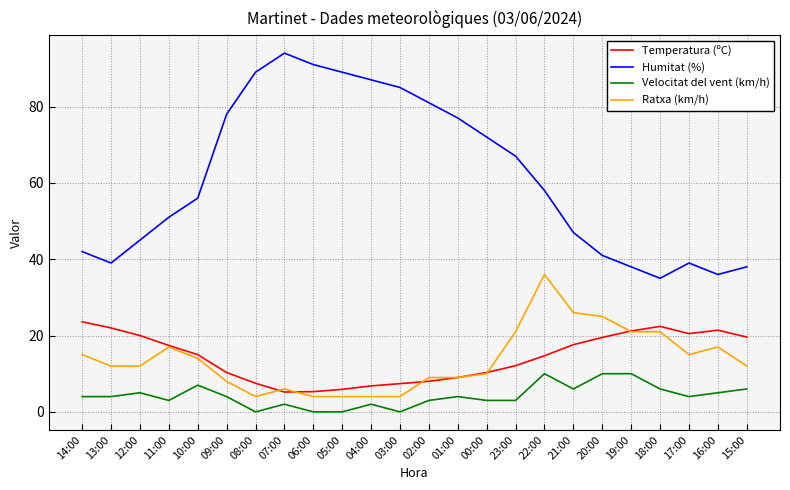

At which label does Temperatura (ºC) first exceed 15?

14:00